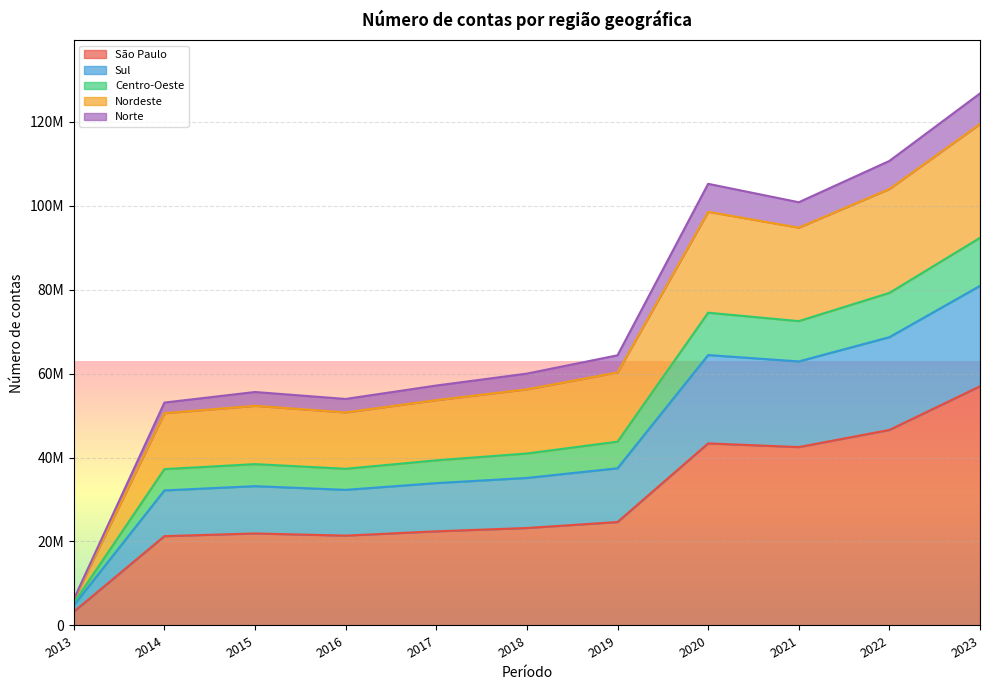

Does the chart display data point markers on the line(s)?

No